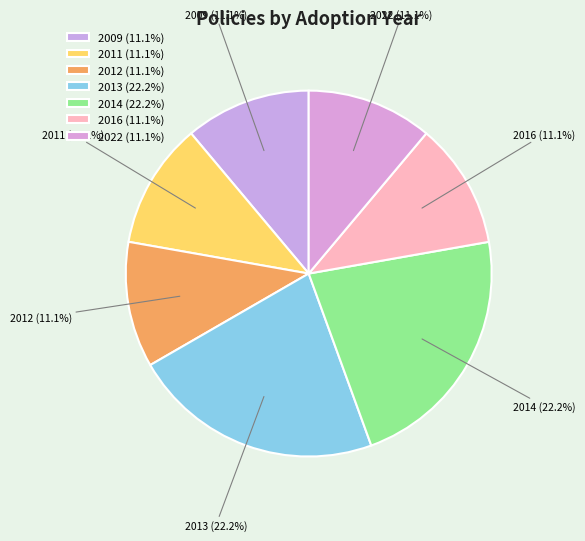

What is the ratio of the value at 2016 (11.1%) to the value at 2011 (11.1%)?

1.0